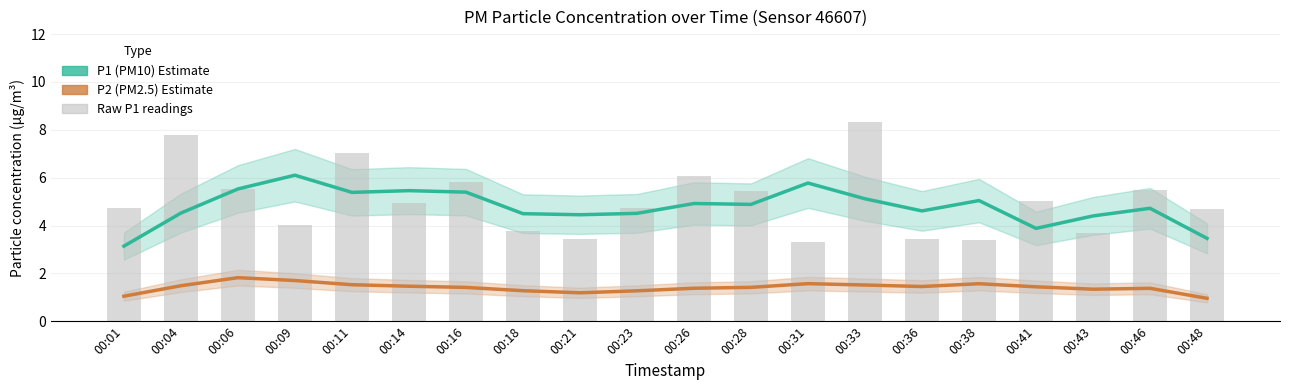

What is the maximum value shown in the chart?

8.3